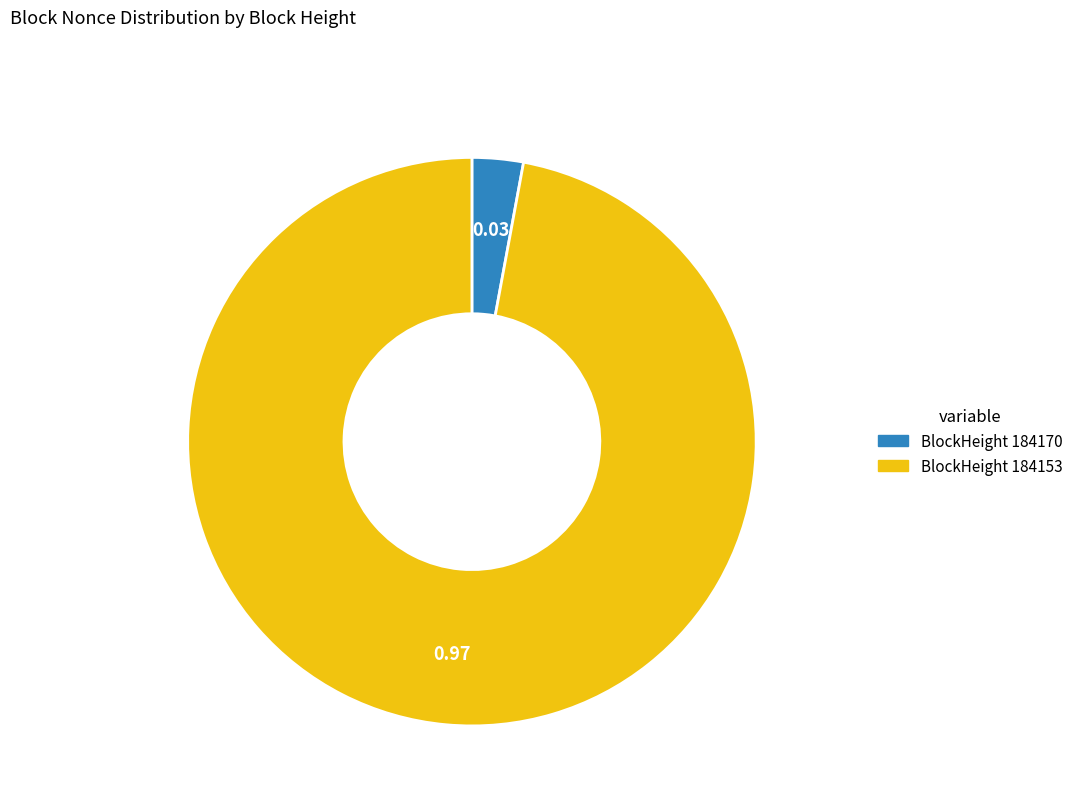

How many slices are in this pie chart?

2